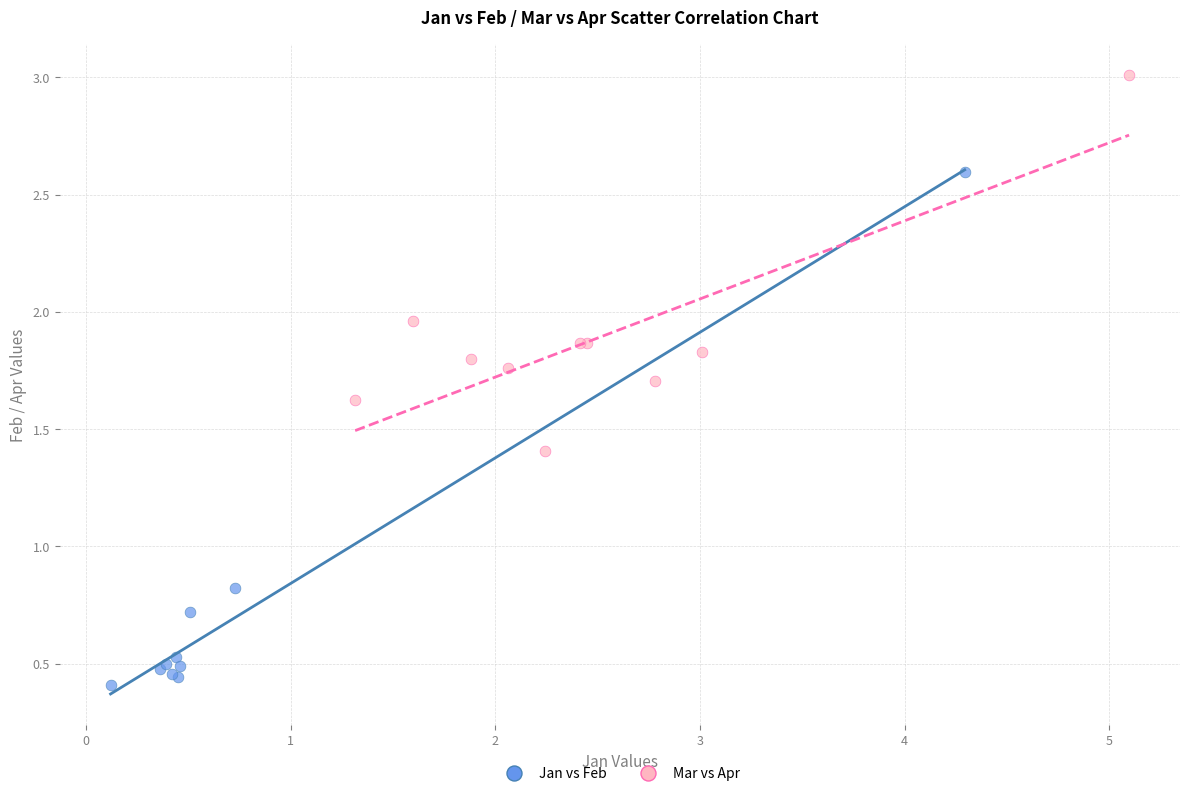

Which series reaches the minimum Y coordinate?

Jan vs Feb